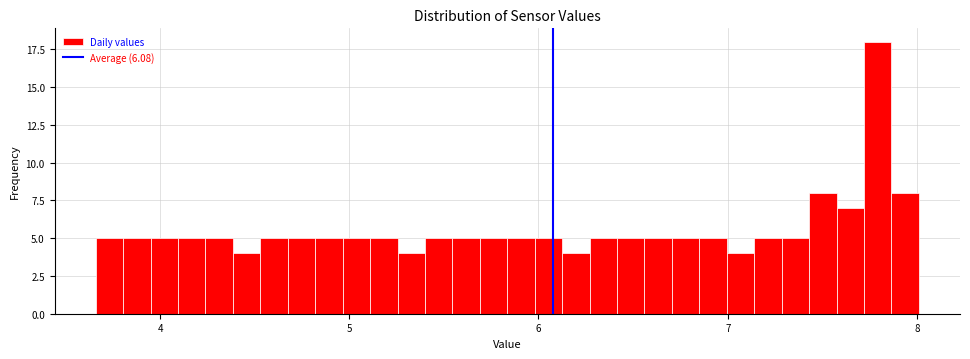

Read against the x-axis, roughly where is the centre of the tallest bar?

7.8